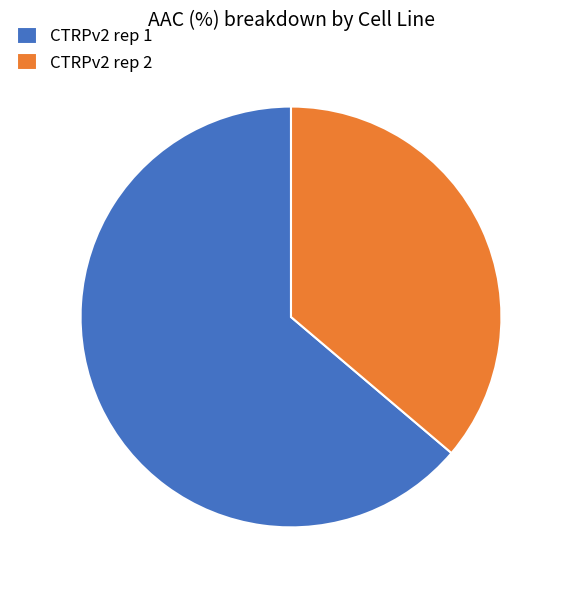

Which slice is the largest?

CTRPv2 rep 1